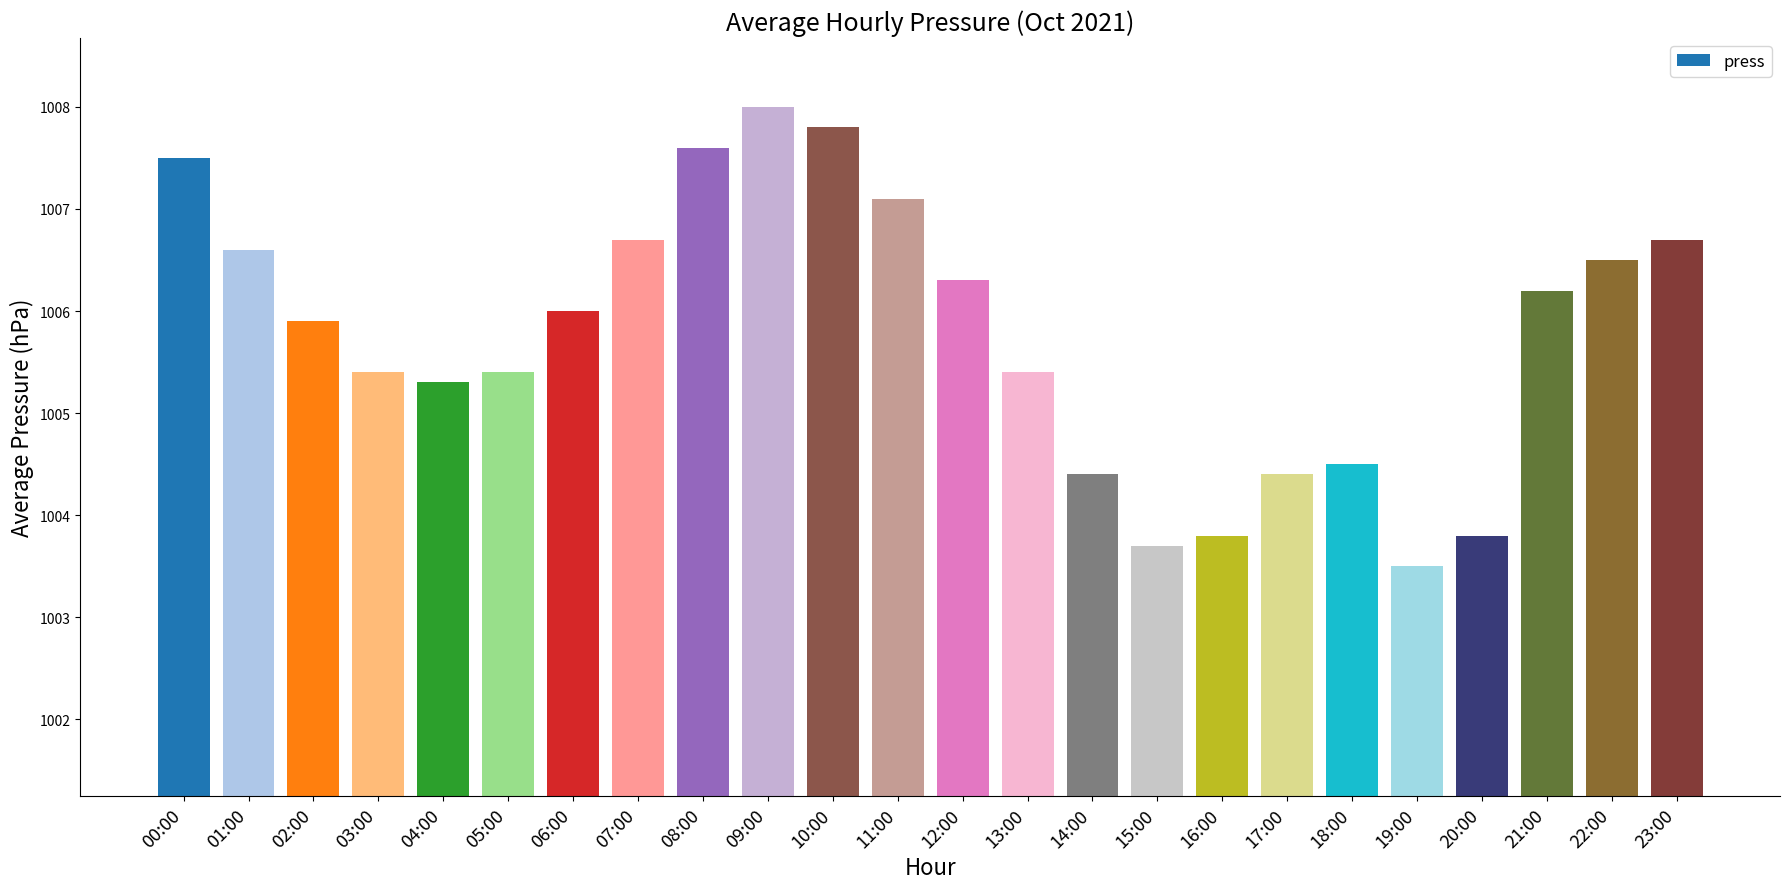

Reading right to left, extract all data points from this chart.

23:00=1006.7	22:00=1006.5	21:00=1006.2	20:00=1003.8	19:00=1003.5	18:00=1004.5	17:00=1004.4	16:00=1003.8	15:00=1003.7	14:00=1004.4	13:00=1005.4	12:00=1006.3	11:00=1007.1	10:00=1007.8	09:00=1008.0	08:00=1007.6	07:00=1006.7	06:00=1006.0	05:00=1005.4	04:00=1005.3	03:00=1005.4	02:00=1005.9	01:00=1006.6	00:00=1007.5